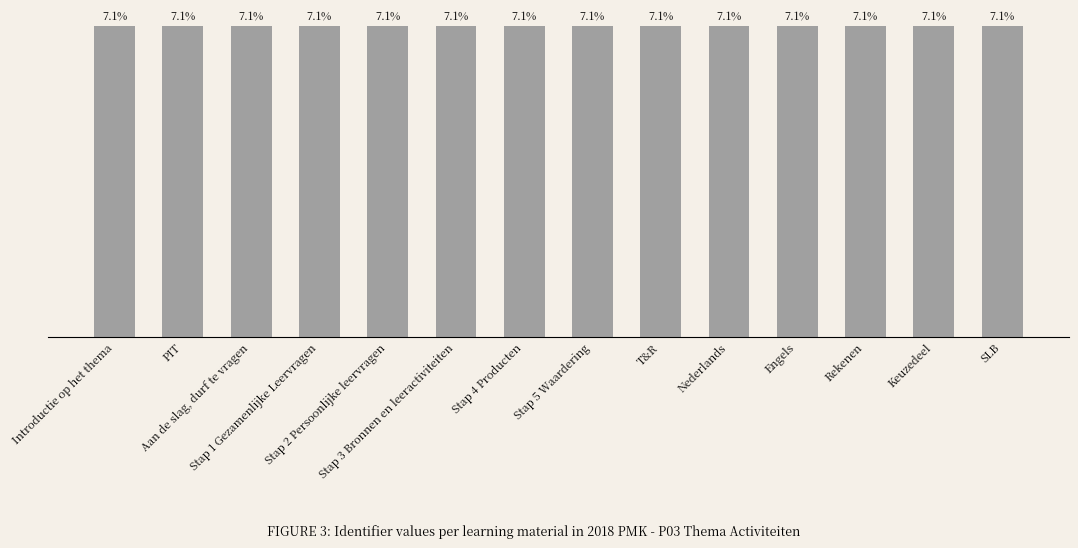

Reading left to right, what are all the values shown in this chart?

Introductie op het thema=7.1	PIT=7.1	Aan de slag, durf te vragen=7.1	Stap 1 Gezamenlijke Leervragen=7.1	Stap 2 Persoonlijke leervragen=7.1	Stap 3 Bronnen en leeractiviteiten=7.1	Stap 4 Producten=7.1	Stap 5 Waardering=7.1	T&R=7.1	Nederlands=7.1	Engels=7.1	Rekenen=7.1	Keuzedeel=7.1	SLB=7.1